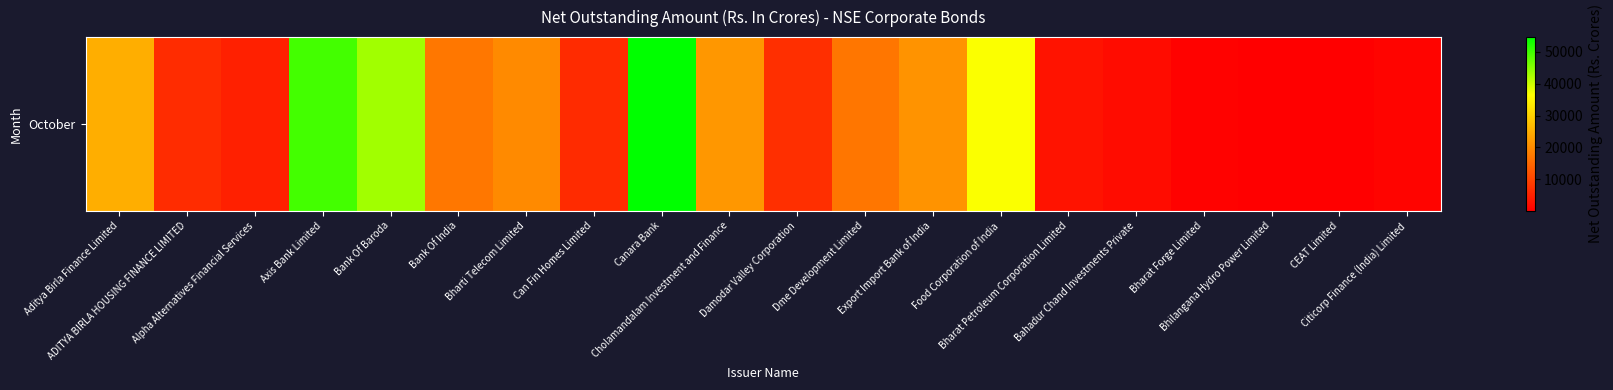

Reading right to left, transcribe all the data shown in this chart.

Citicorp Finance (India) Limited=819.7	CEAT Limited=250.0	Bhilangana Hydro Power Limited=90.2	Bharat Forge Limited=575.0	Bahadur Chand Investments Private=2000.0	Bharat Petroleum Corporation Limited=2930.8	Food Corporation of India=36700.0	Export Import Bank of India=21090.0	Dme Development Limited=16935.0	Damodar Valley Corporation=7000.0	Cholamandalam Investment and Finance=21738.0	Canara Bank=54639.1	Can Fin Homes Limited=6371.0	Bharti Telecom Limited=19852.5	Bank Of India=17152.0	Bank Of Baroda=43125.0	Axis Bank Limited=49836.0	Alpha Alternatives Financial Services=4735.6	ADITYA BIRLA HOUSING FINANCE LIMITED=6446.0	Aditya Birla Finance Limited=24954.9